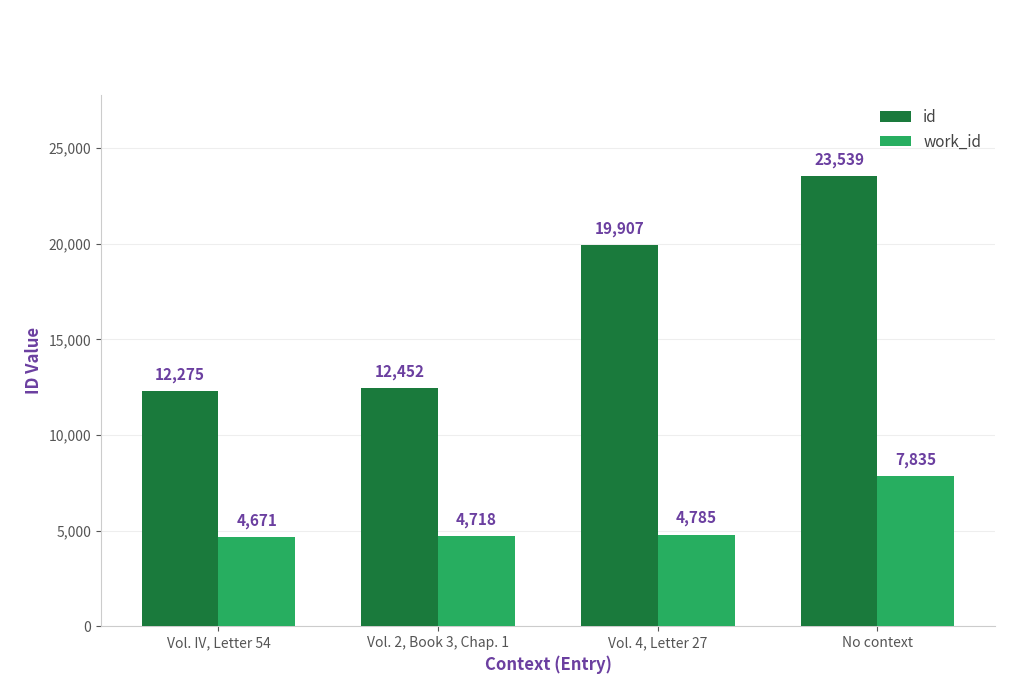

Which series has the largest range (max minus min)?

id